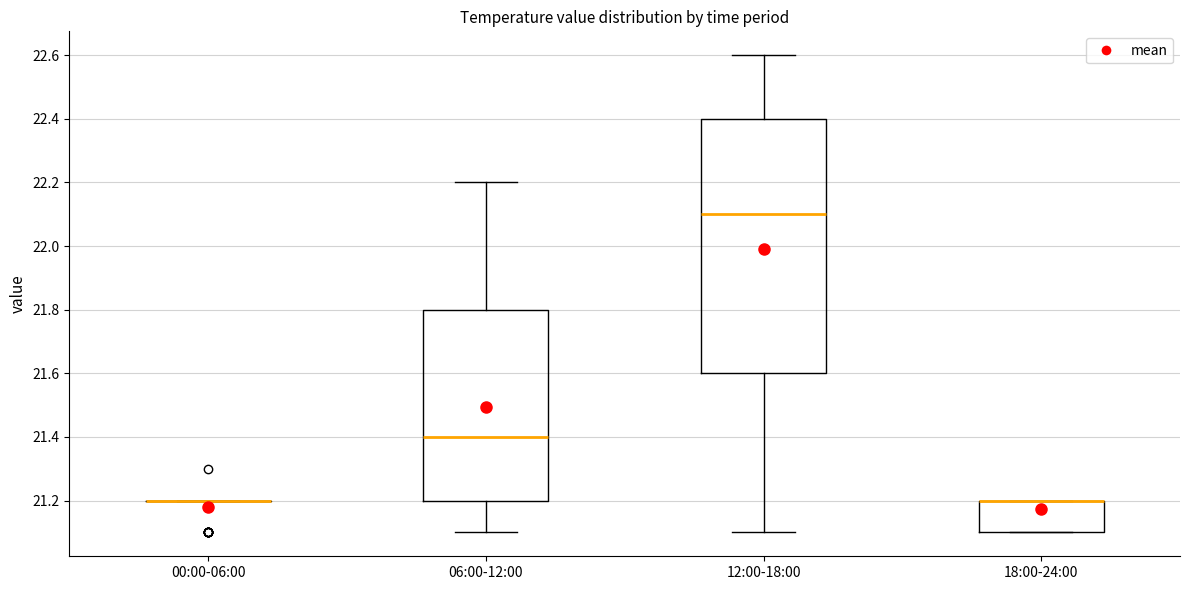

Reading left to right, read every box against the y-axis: the position of its median line, the range the box covers, and the ends of its whiskers. The values are not printed on the chart, so give them approximately, as read against the axis.

00:00-06:00: box collapsed to a line at 21.2, whiskers 21.2 to 21.2
06:00-12:00: median 21.4, box 21.2 to 21.8, whiskers 21.1 to 22.2
12:00-18:00: median 22.1, box 21.6 to 22.4, whiskers 21.1 to 22.6
18:00-24:00: median 21.2 (drawn on the box's upper edge), box 21.1 to 21.2, whiskers 21.1 to 21.2